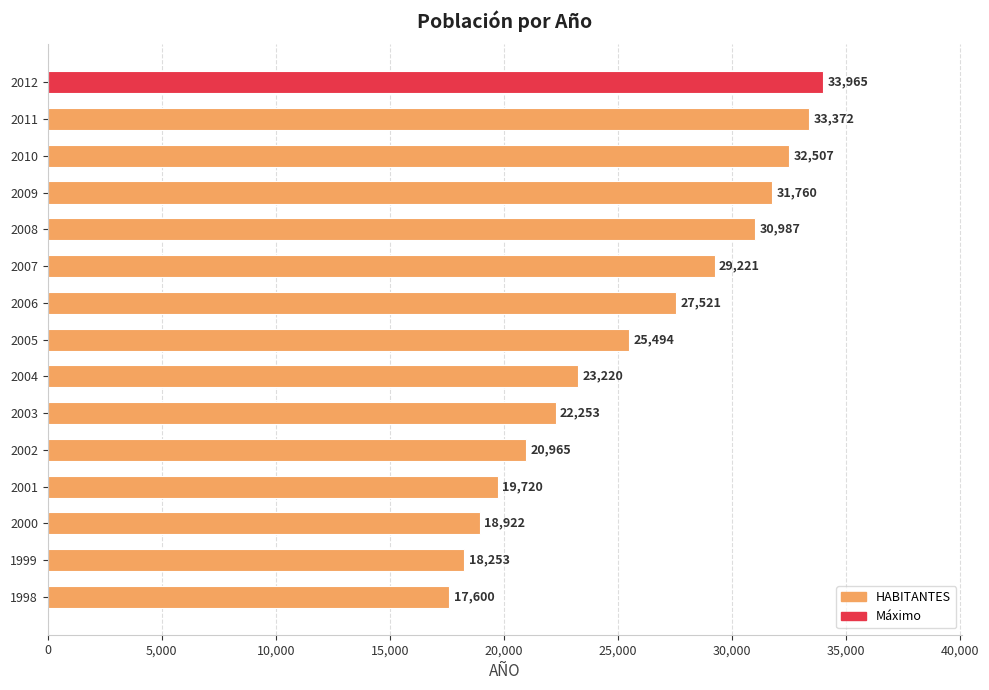

List the labels in order of value, smallest first.

1998, 1999, 2000, 2001, 2002, 2003, 2004, 2005, 2006, 2007, 2008, 2009, 2010, 2011, 2012